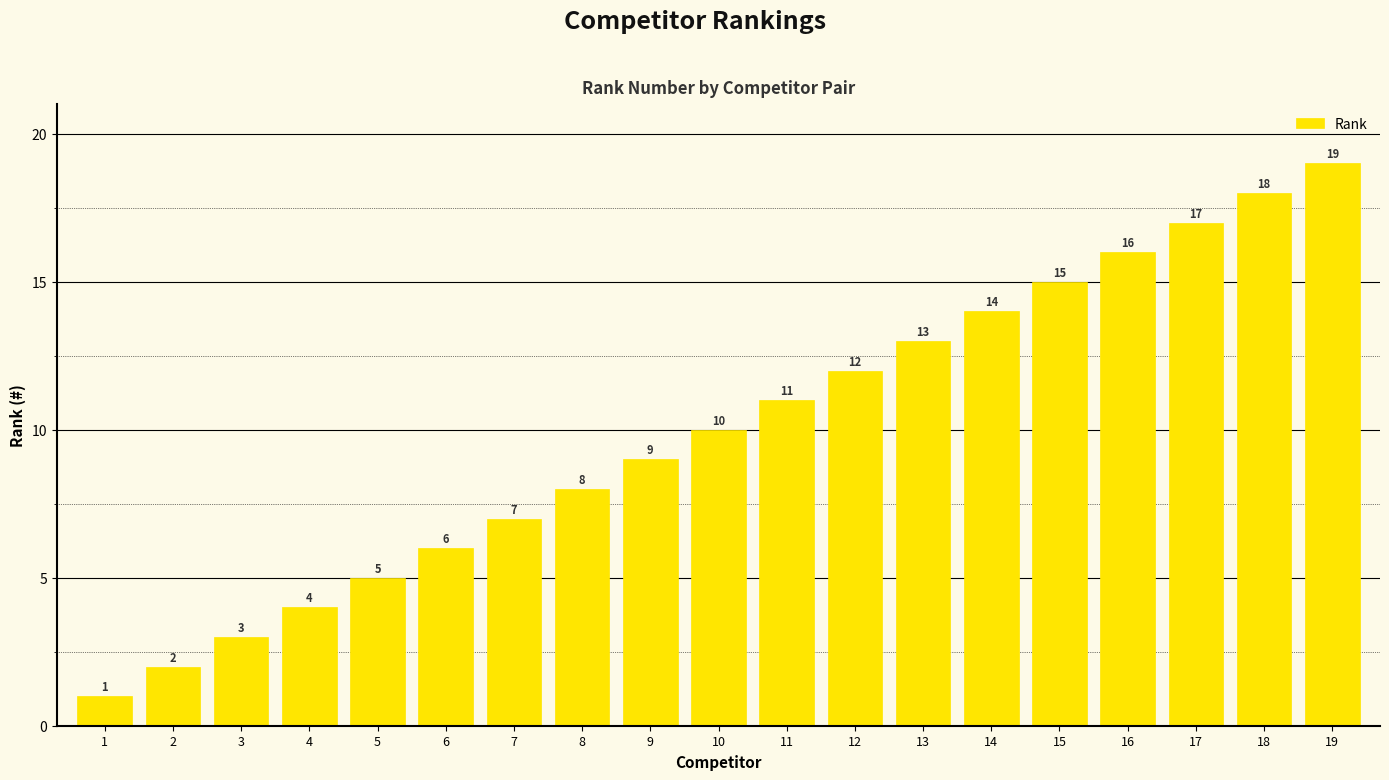

Which label corresponds to the largest value in the chart?

19